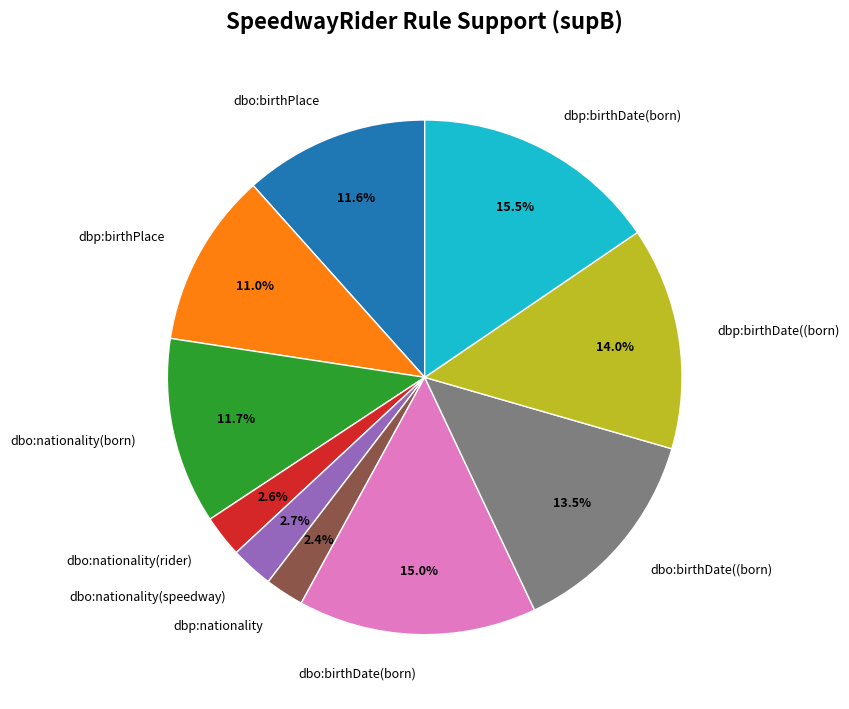

How much of the chart is everything except dbo:birthDate((born)?

86.5%